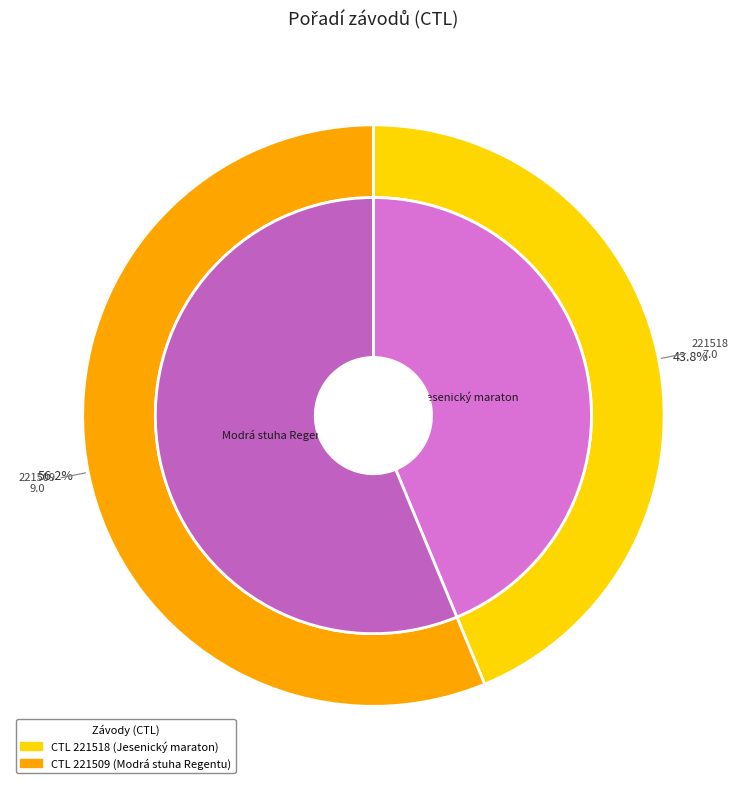

Is it true that 221518 is 44% of the pie?

True